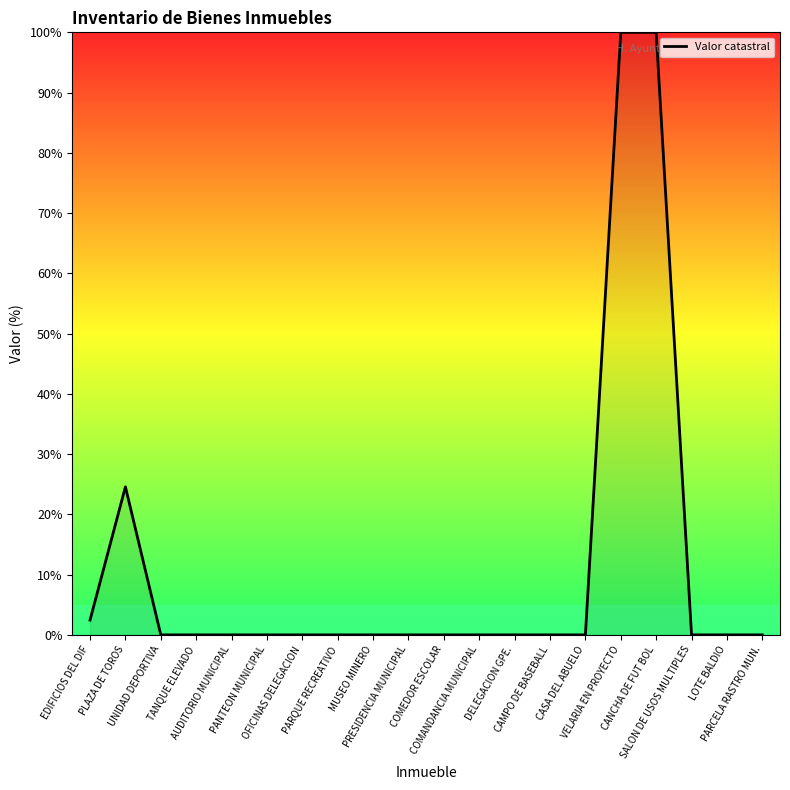

What is the maximum value shown in the chart?

100.0